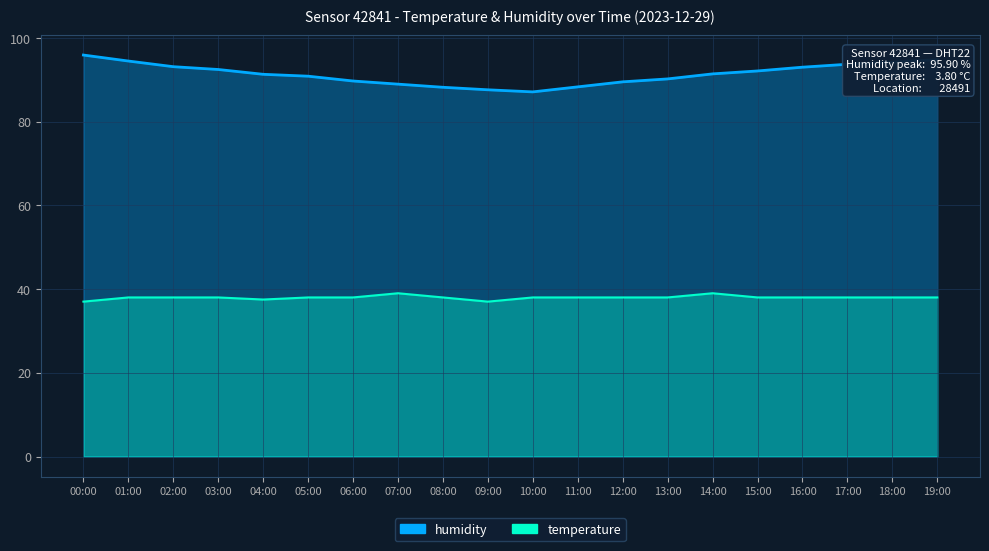

Which has a higher value, 18:00 or 08:00?

18:00